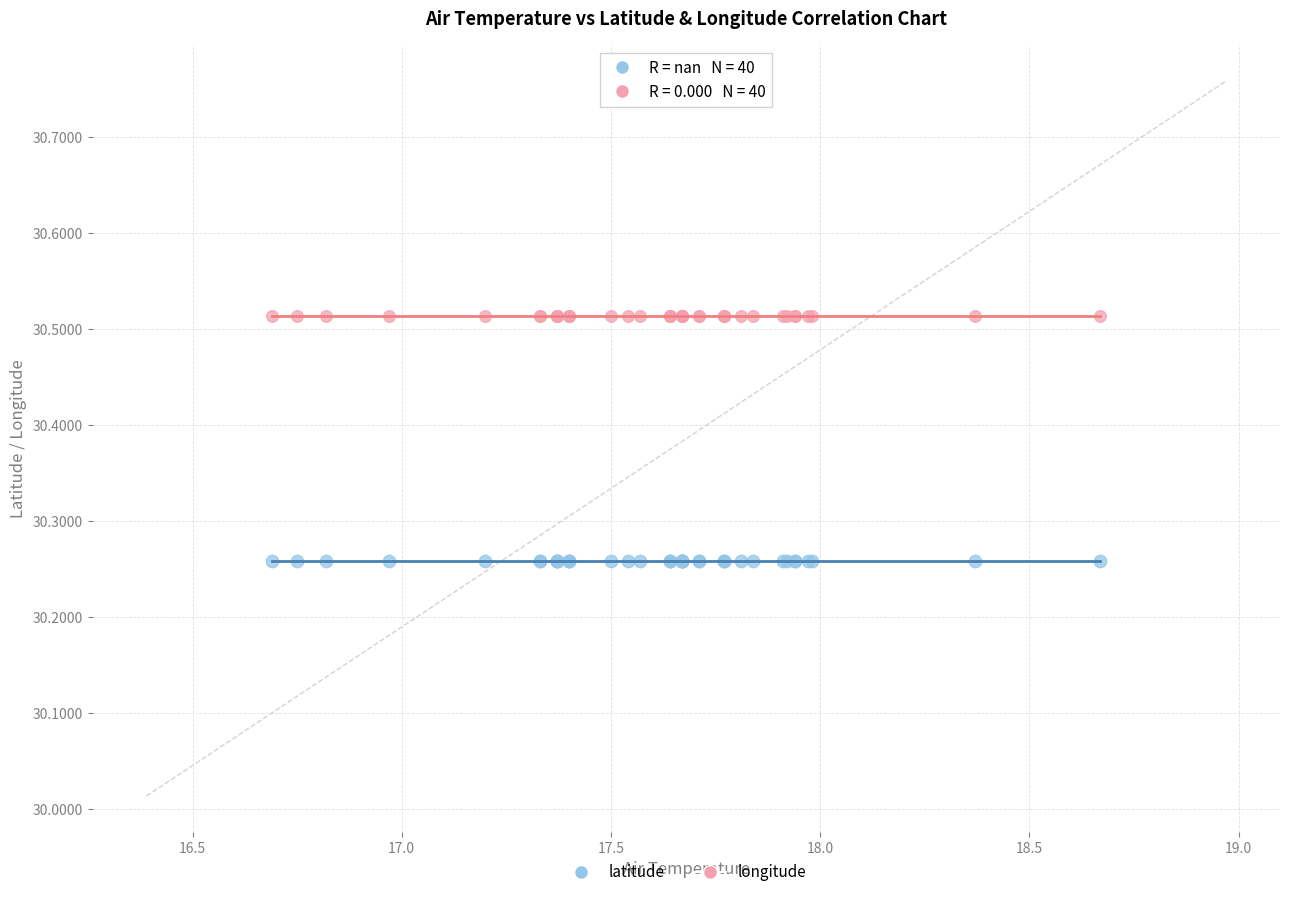

Which series reaches the minimum Y coordinate?

latitude